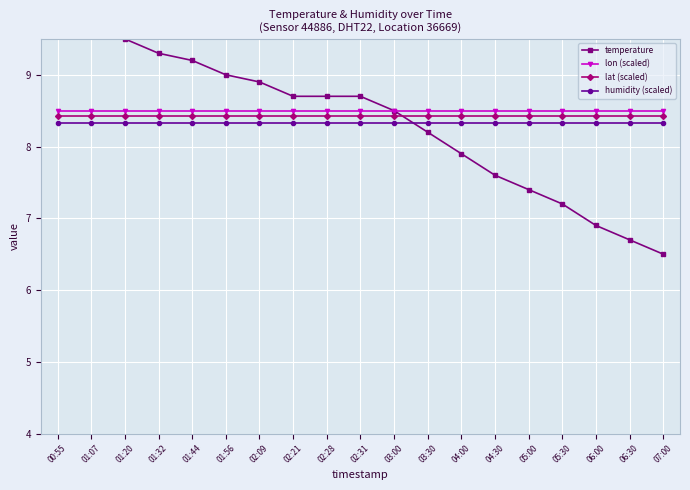

Between 01:20 and 05:30, which series saw the biggest shift?

temperature